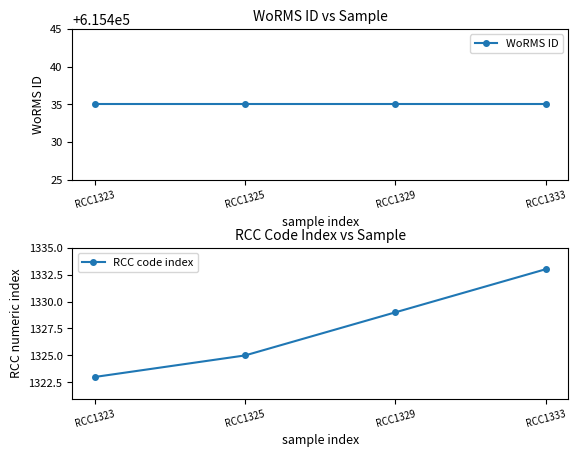

At RCC1325, list the series in order from largest to smallest.

WoRMS ID, RCC code index